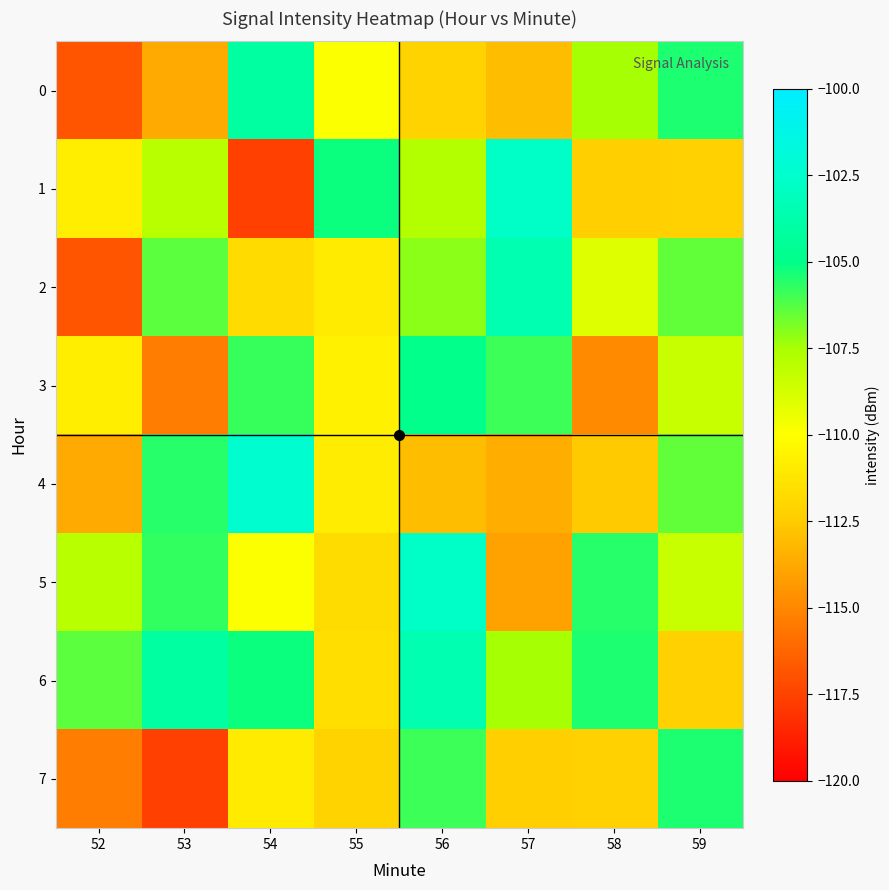

Rank the series at 55 from lowest to highest value.

7, 5, 6, 2, 4, 3, 0, 1